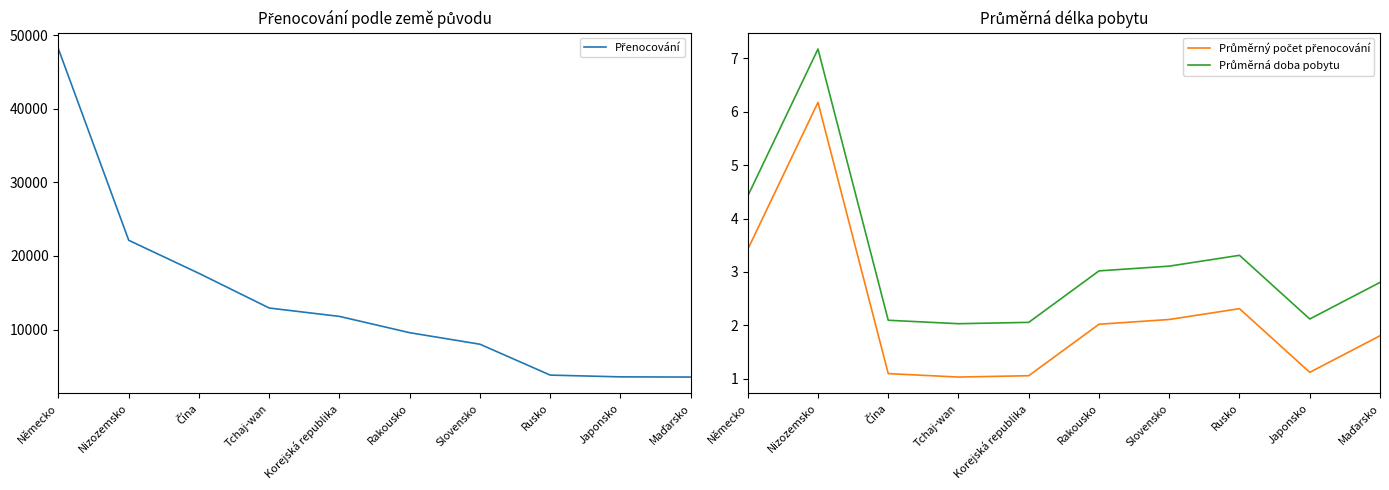

True or false: Průměrný počet přenocování and Průměrná doba pobytu cross at least once.

False